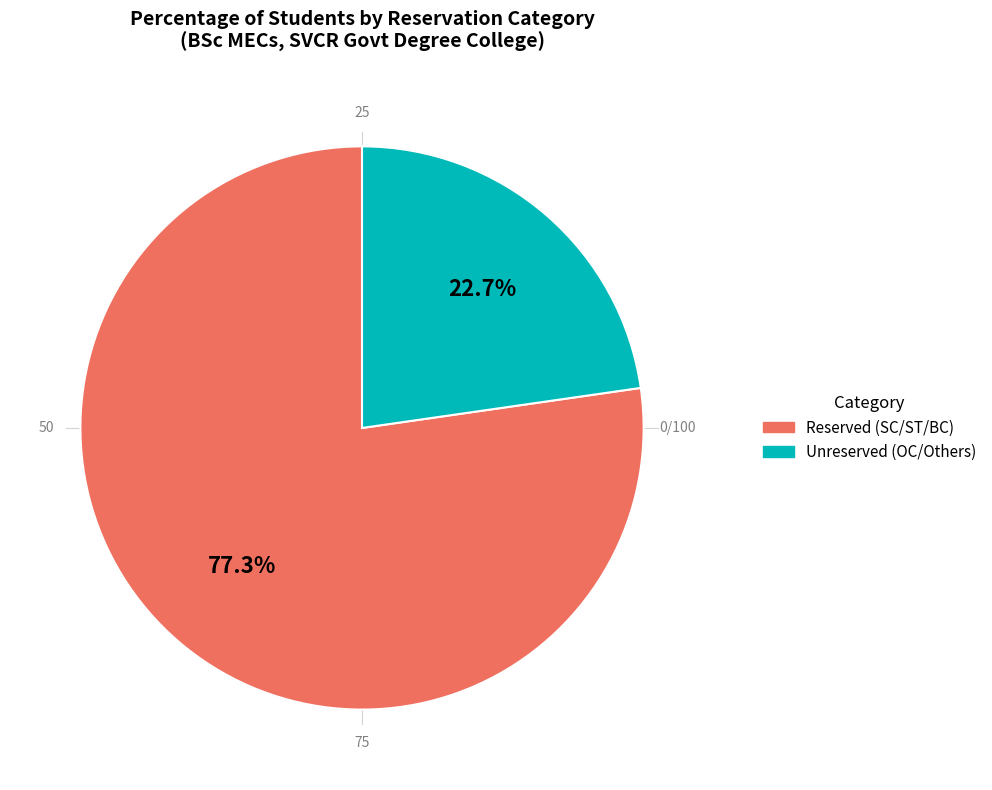

Is it true that ST is 1% of the pie?

False